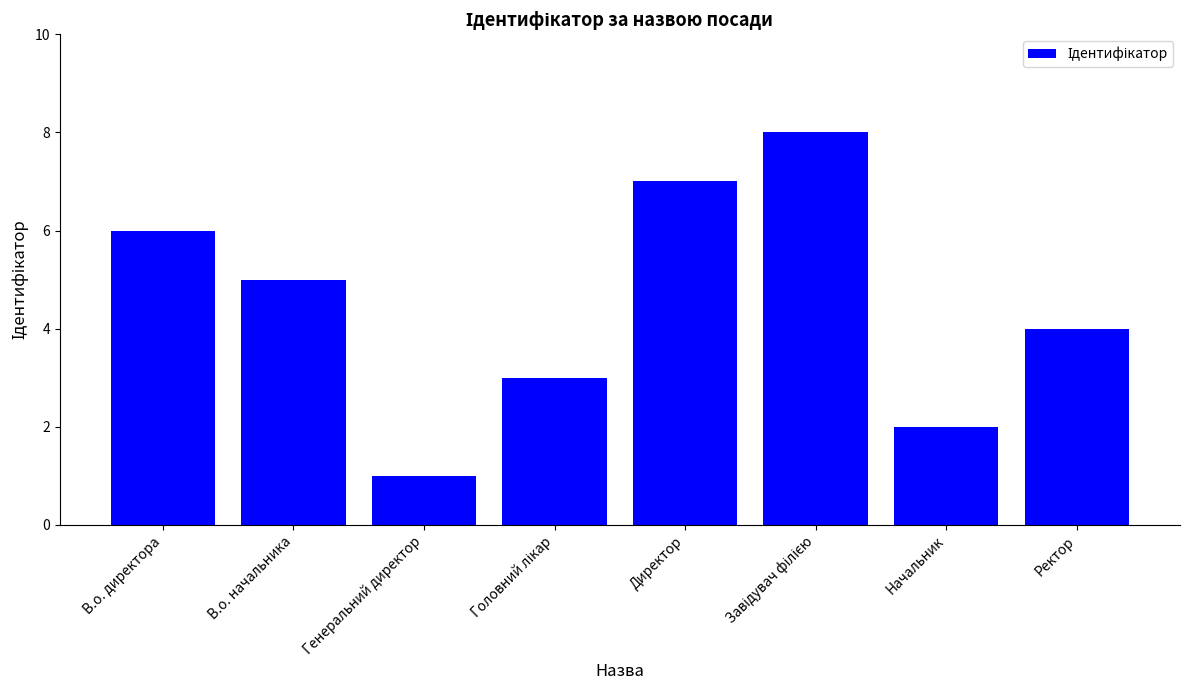

At which label is the value closest to 4?

Ректор